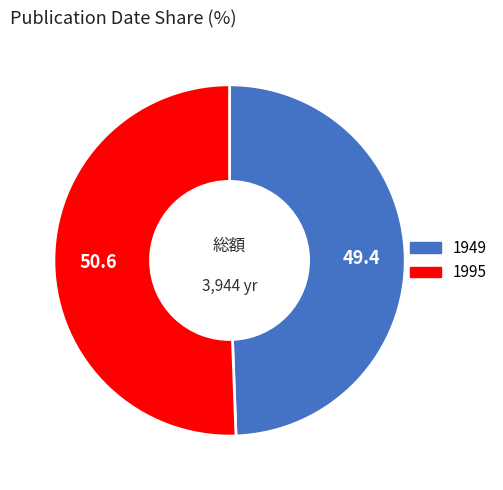

Is the sum of 1949 and 1995 greater than half?

Yes